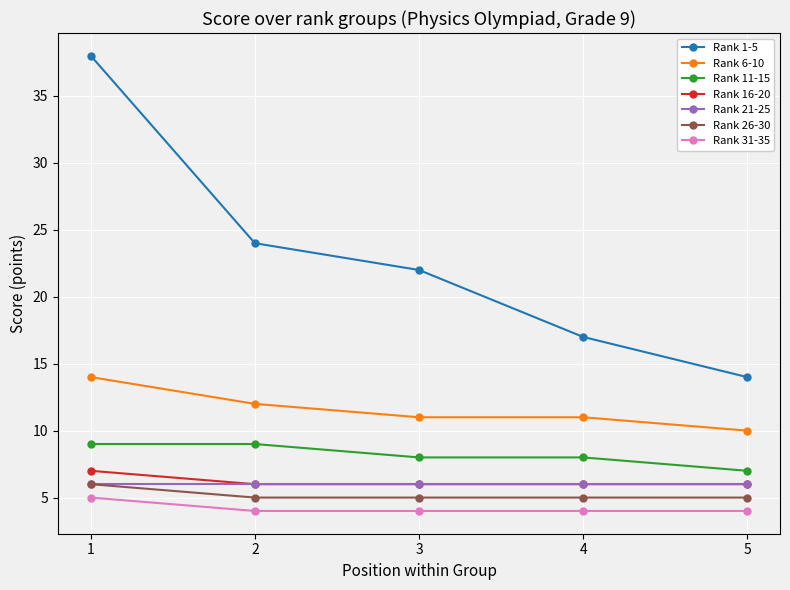

What is the difference between the Rank 11-15 values at 4 and 2?

1